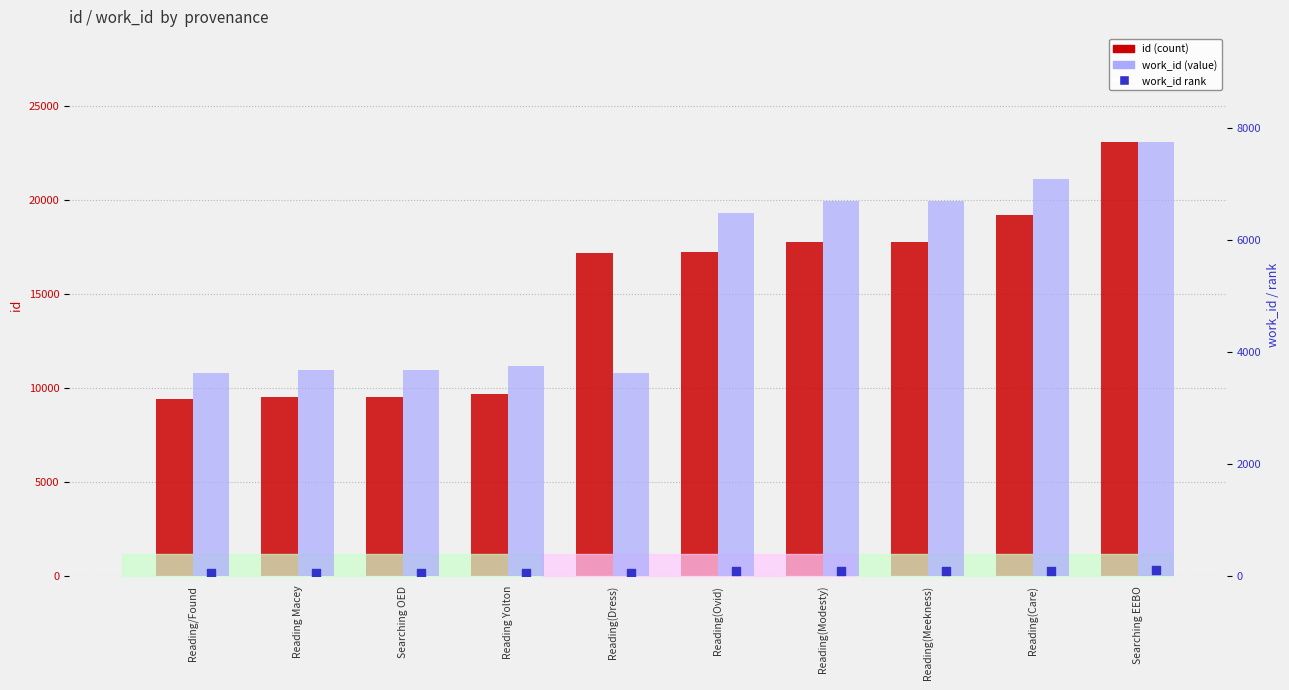

What is the total value across all series at Searching EEBO?

30881.0